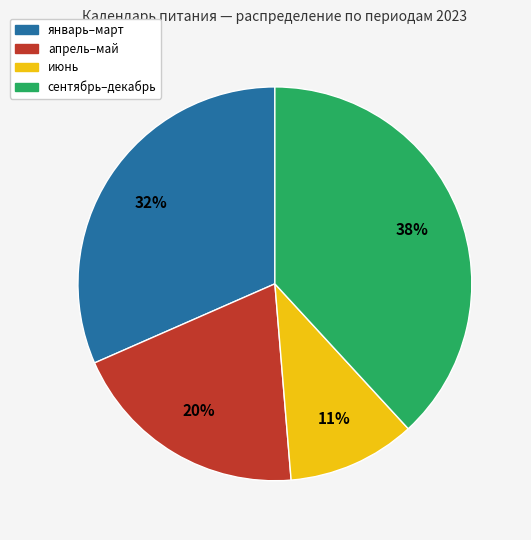

To the nearest percent, what is the average slice percentage?

25%